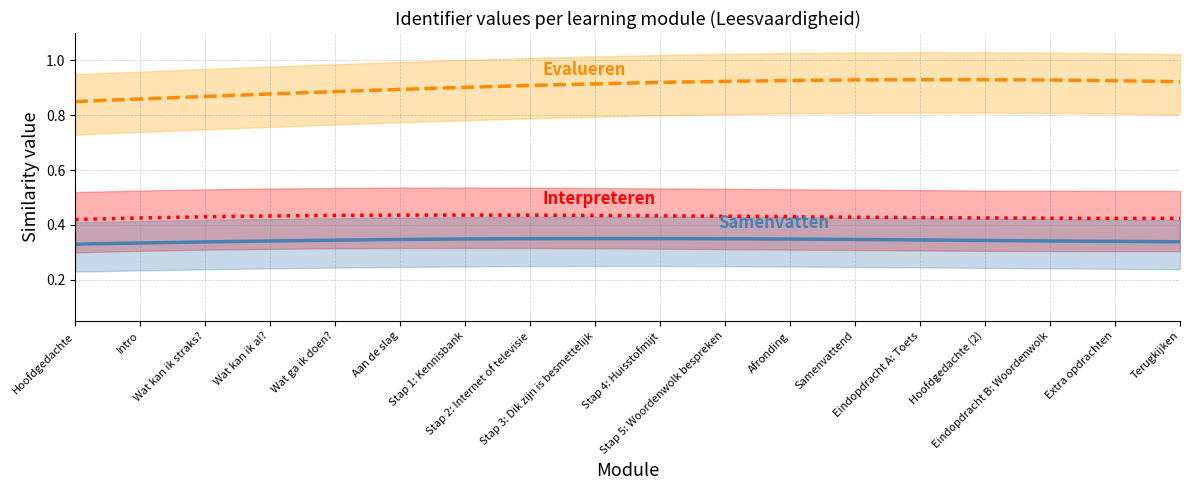

What is the approximate value of Evalueren at Stap 3: Dik zijn is besmettelijk?

0.9